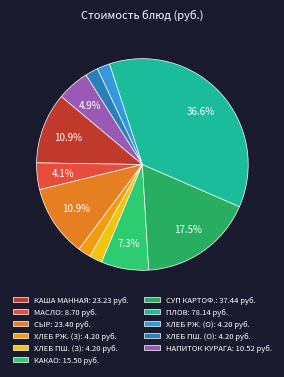

How many segments does this pie chart have?

11